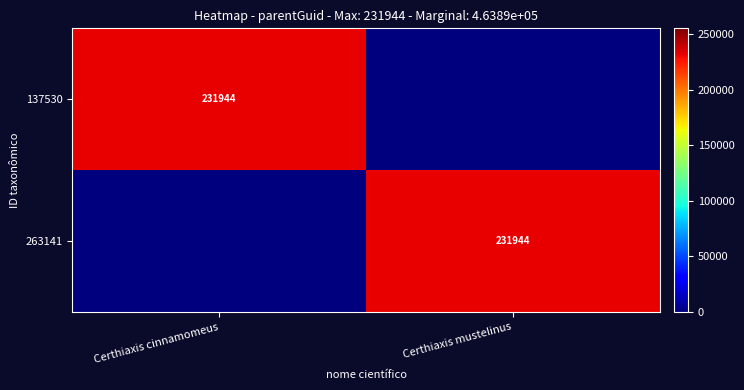

The value of 137530 at Certhiaxis cinnamomeus is 231944. True or false?

True